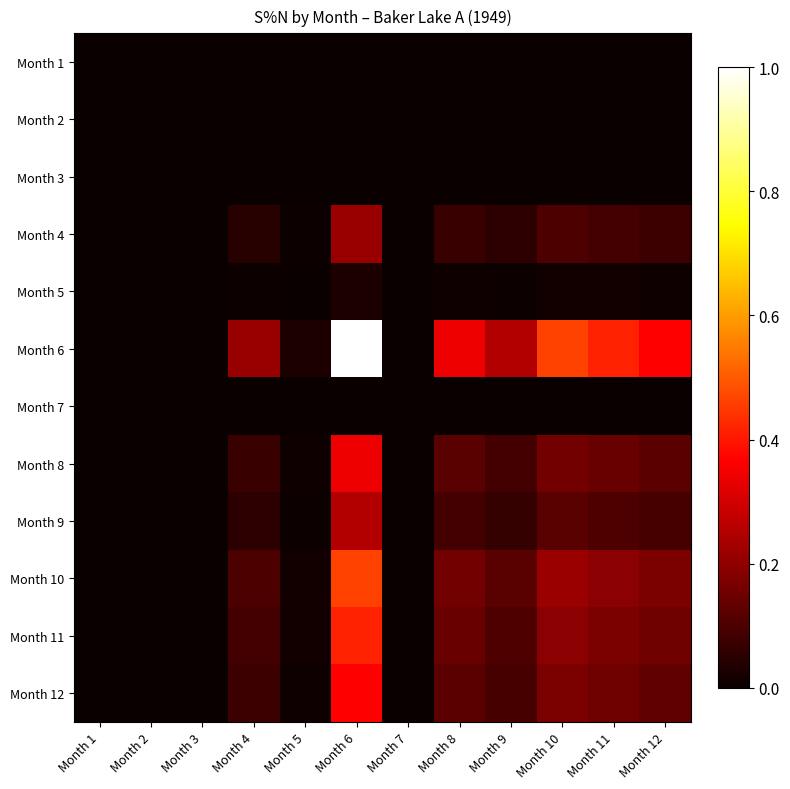

Which series has the largest total across all categories?

Month 6